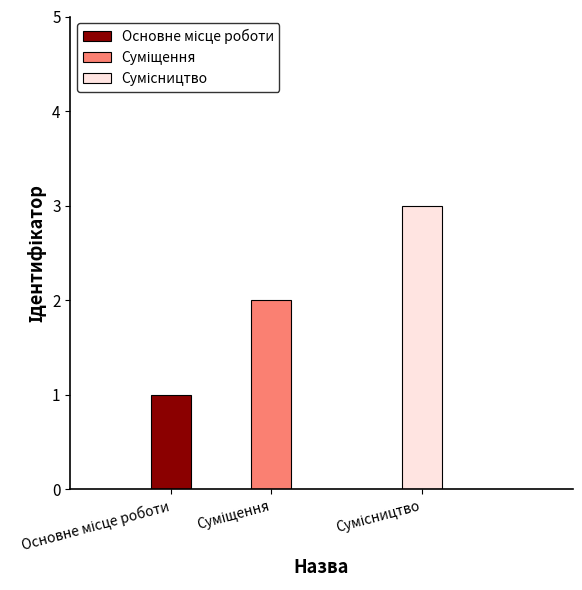

What is the change in value from Основне місце роботи to Сумісництво?

+2